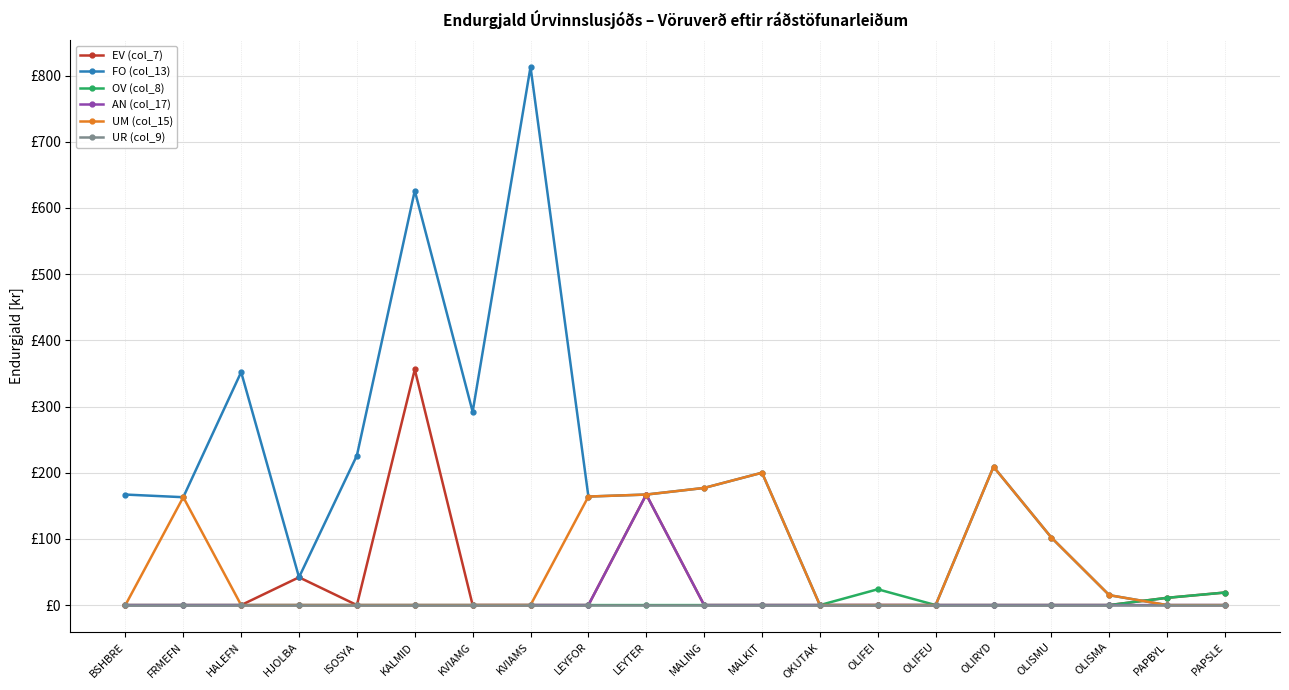

Reading left to right, extract all data points from this chart.

EV (col_7): BSHBRE=0.0	FRMEFN=0.0	HALEFN=0.0	HJOLBA=42.0	ISOSYA=0.0	KALMID=356.0	KVIAMG=0.0	KVIAMS=0.0	LEYFOR=0.0	LEYTER=167.0	MALING=0.0	MALKIT=0.0	OKUTAK=0.0	OLIFEI=0.0	OLIFEU=0.0	OLIRYD=0.0	OLISMU=0.0	OLISMA=0.0	PAPBYL=11.0	PAPSLE=19.0
FO (col_13): BSHBRE=167.0	FRMEFN=163.0	HALEFN=352.0	HJOLBA=42.0	ISOSYA=226.0	KALMID=626.0	KVIAMG=292.0	KVIAMS=813.0	LEYFOR=164.0	LEYTER=167.0	MALING=177.0	MALKIT=200.0	OKUTAK=0.0	OLIFEI=0.0	OLIFEU=0.0	OLIRYD=209.0	OLISMU=102.0	OLISMA=15.0	PAPBYL=0.0	PAPSLE=0.0
OV (col_8): BSHBRE=0.0	FRMEFN=0.0	HALEFN=0.0	HJOLBA=0.0	ISOSYA=0.0	KALMID=0.0	KVIAMG=0.0	KVIAMS=0.0	LEYFOR=0.0	LEYTER=0.0	MALING=0.0	MALKIT=0.0	OKUTAK=0.0	OLIFEI=23.9	OLIFEU=0.0	OLIRYD=0.0	OLISMU=0.0	OLISMA=0.0	PAPBYL=11.0	PAPSLE=19.0
AN (col_17): BSHBRE=0.0	FRMEFN=0.0	HALEFN=0.0	HJOLBA=0.0	ISOSYA=0.0	KALMID=0.0	KVIAMG=0.0	KVIAMS=0.0	LEYFOR=0.0	LEYTER=167.0	MALING=0.0	MALKIT=0.0	OKUTAK=0.0	OLIFEI=0.0	OLIFEU=0.0	OLIRYD=0.0	OLISMU=0.0	OLISMA=0.0	PAPBYL=0.0	PAPSLE=0.0
UM (col_15): BSHBRE=0.0	FRMEFN=163.0	HALEFN=0.0	HJOLBA=0.0	ISOSYA=0.0	KALMID=0.0	KVIAMG=0.0	KVIAMS=0.0	LEYFOR=164.0	LEYTER=167.0	MALING=177.0	MALKIT=200.0	OKUTAK=0.0	OLIFEI=0.0	OLIFEU=0.0	OLIRYD=209.0	OLISMU=102.0	OLISMA=15.0	PAPBYL=0.0	PAPSLE=0.0
UR (col_9): BSHBRE=0.0	FRMEFN=0.0	HALEFN=0.0	HJOLBA=0.0	ISOSYA=0.0	KALMID=0.0	KVIAMG=0.0	KVIAMS=0.0	LEYFOR=0.0	LEYTER=0.0	MALING=0.0	MALKIT=0.0	OKUTAK=0.0	OLIFEI=0.0	OLIFEU=0.0	OLIRYD=0.0	OLISMU=0.0	OLISMA=0.0	PAPBYL=0.0	PAPSLE=0.0